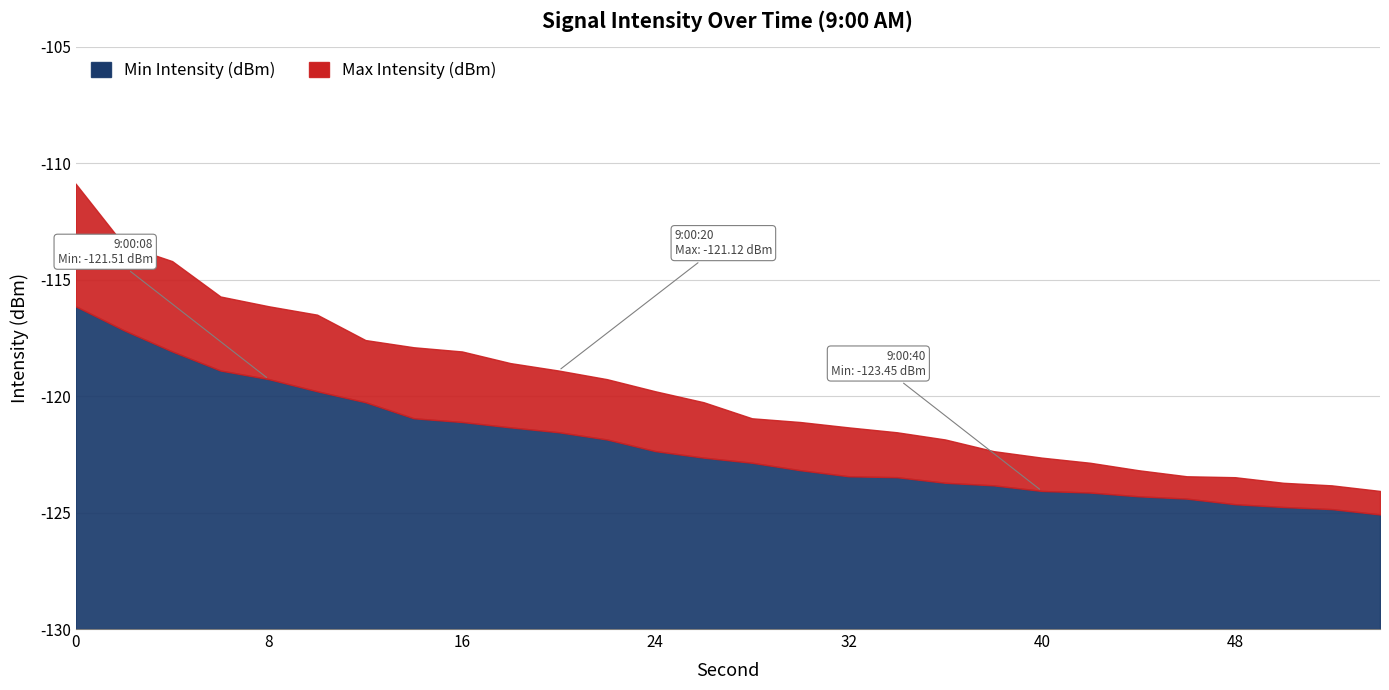

The Max Intensity (dBm) series shows -70.5 at 46. True or false?

False